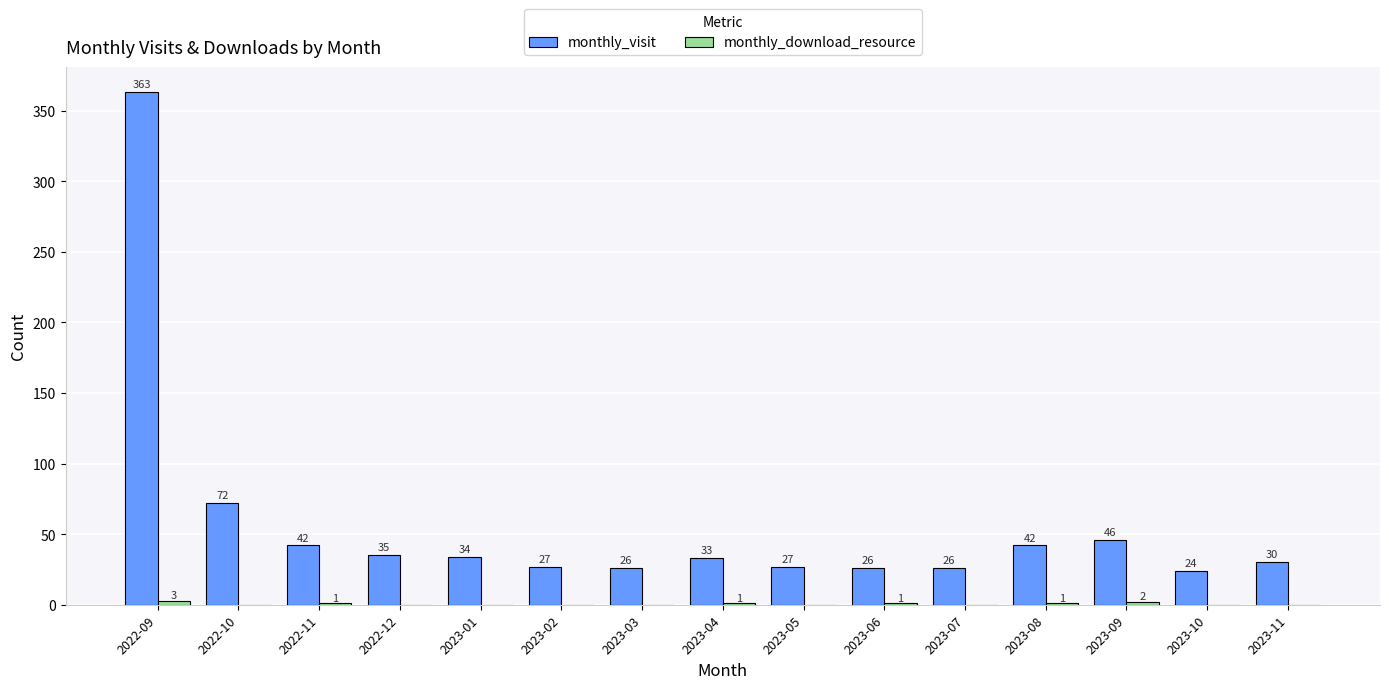

Is it true that monthly_visit equals 57 at 2023-08?

False